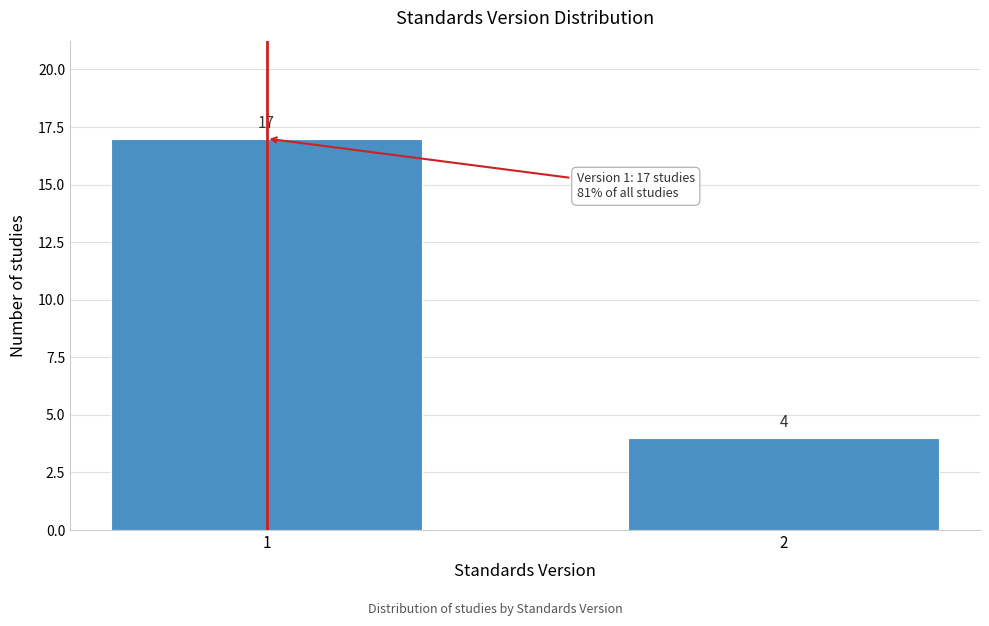

Reading left to right, transcribe all the data shown in this chart.

1=17	2=4